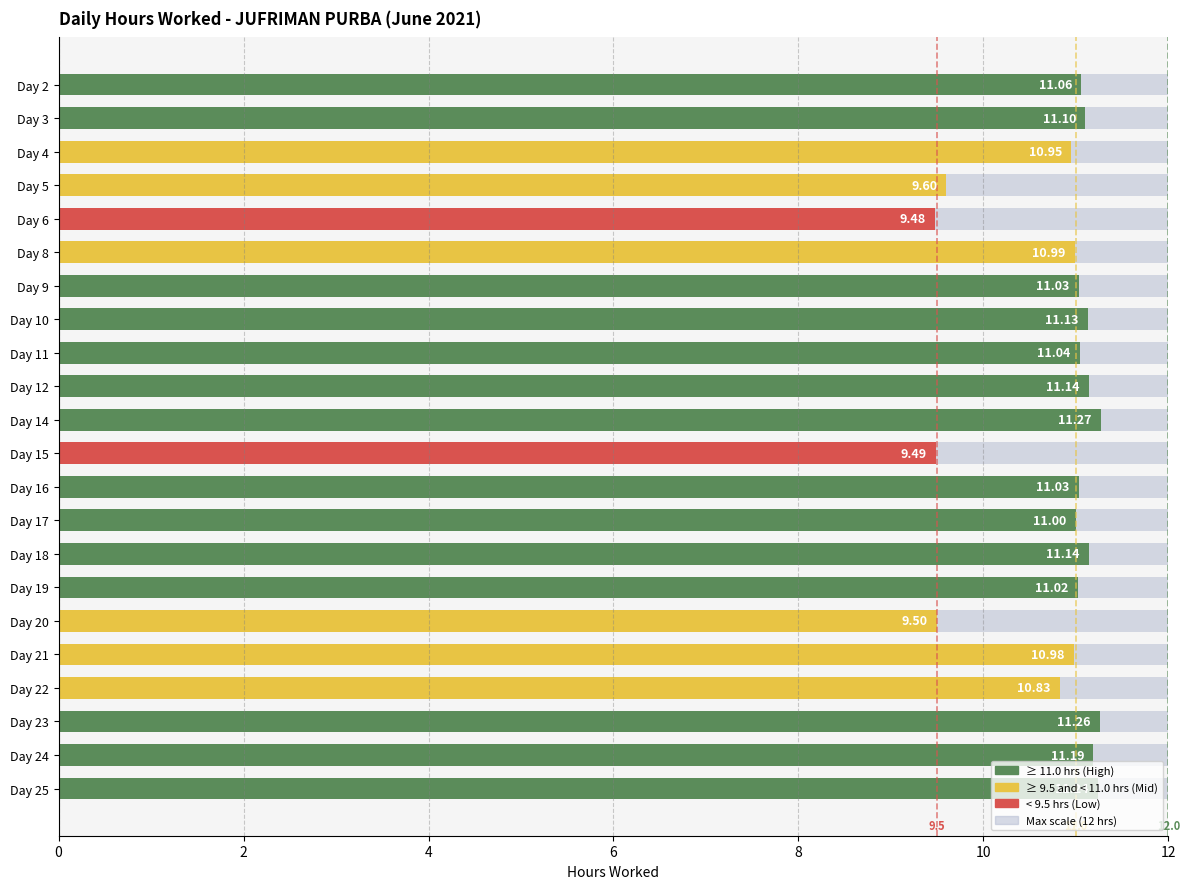

What is the greatest value displayed?

11.3